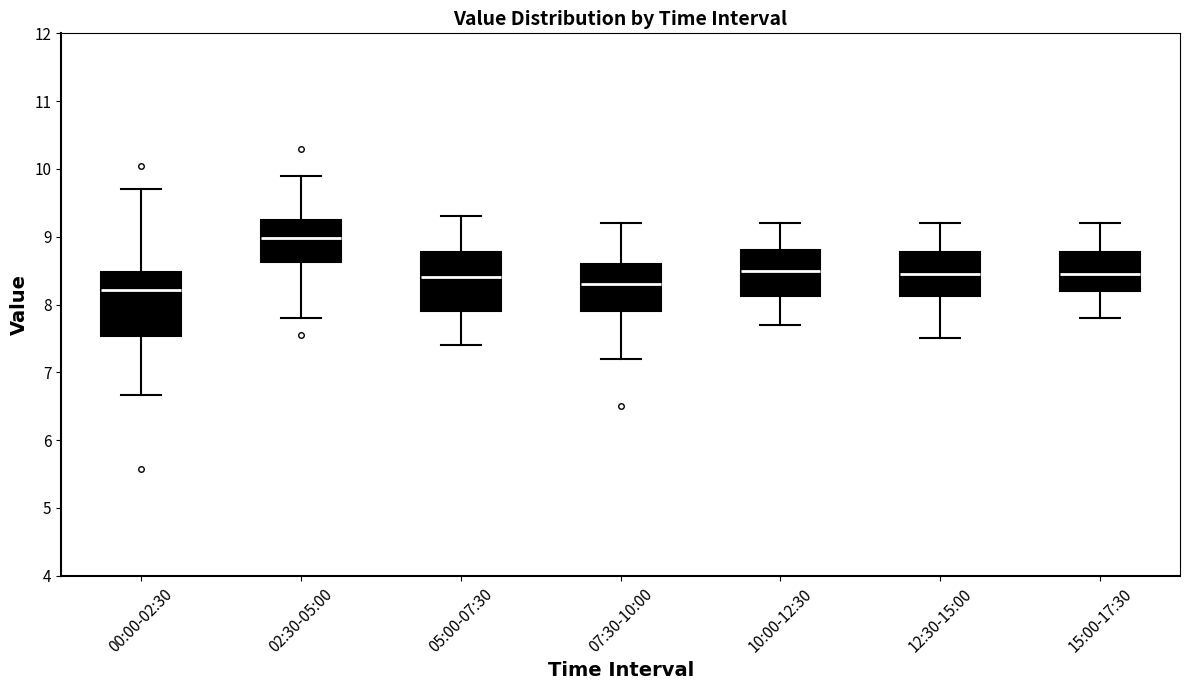

Where does the lower whisker of the box for 00:00-02:30 end on the y-axis? The values are not printed on the chart, so give them approximately, as read against the axis.

6.7